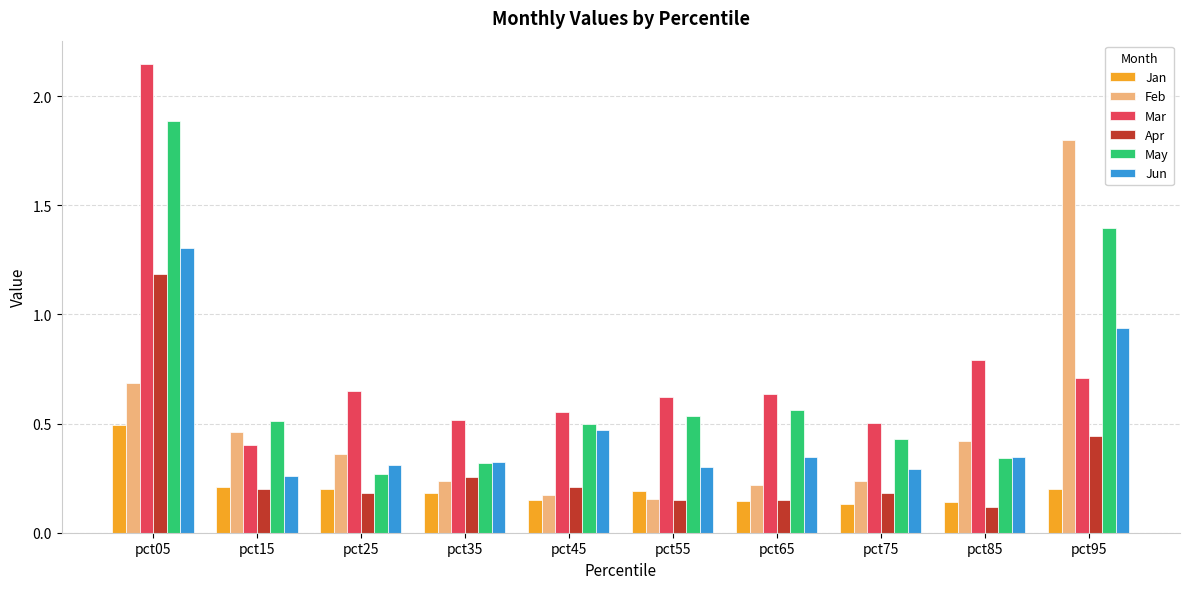

Which series has the largest total across all categories?

Mar